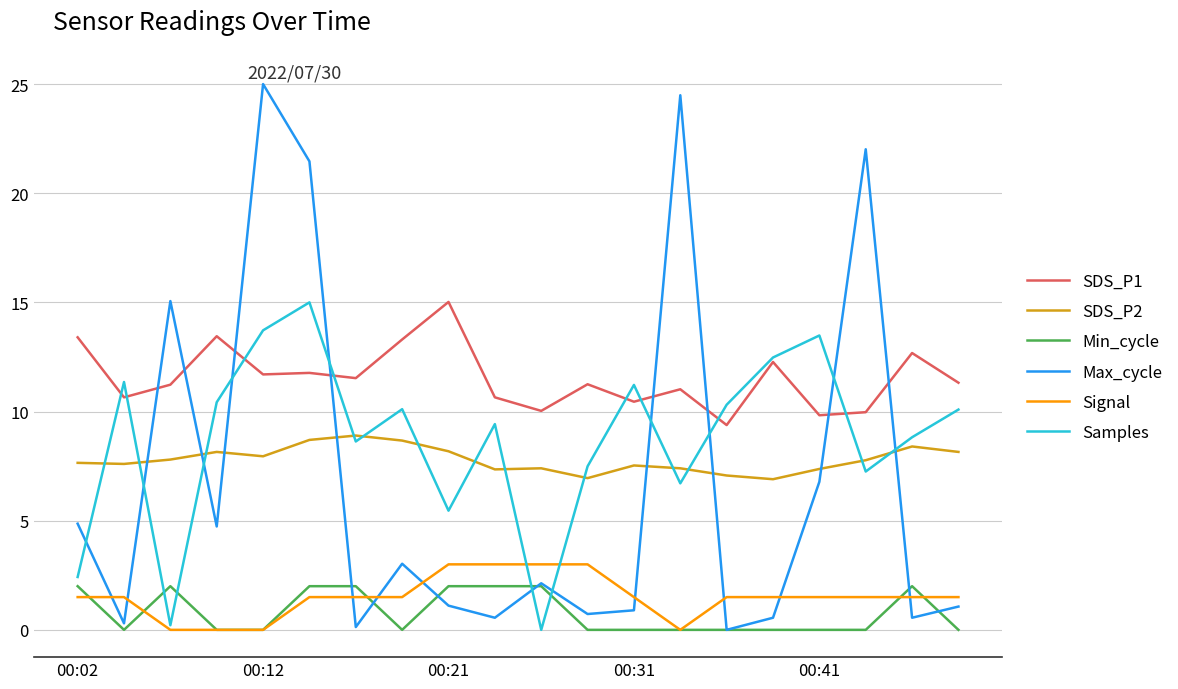

Which series has the largest total across all categories?

SDS_P1